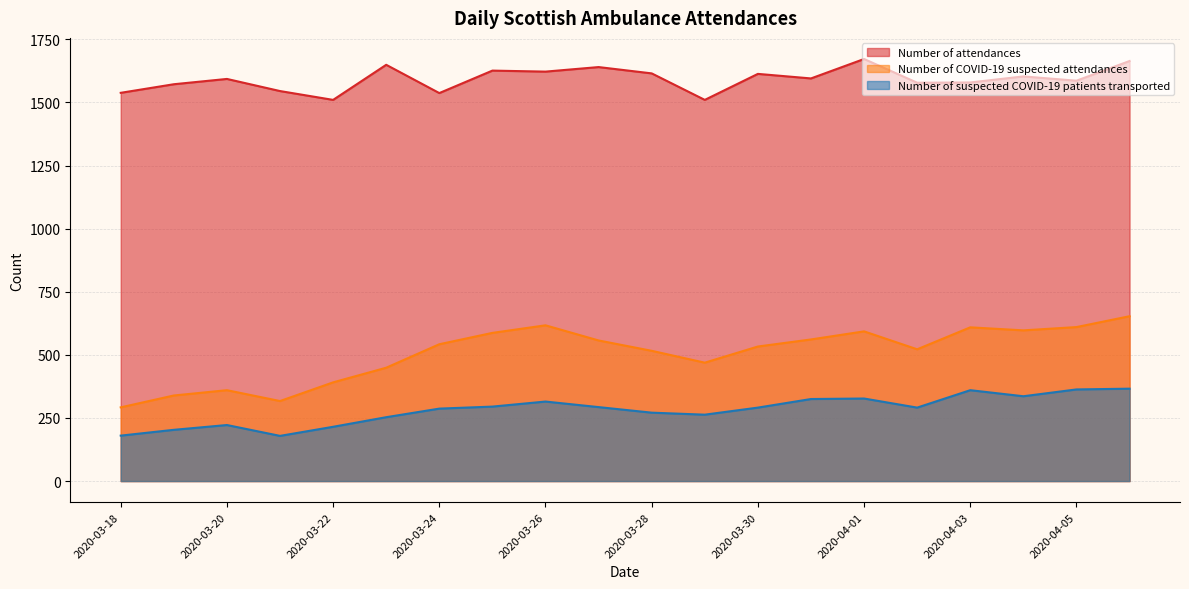

In Number of suspected COVID-19 patients transported, how many points are lower than both neighbors (excluding endpoints)?

4